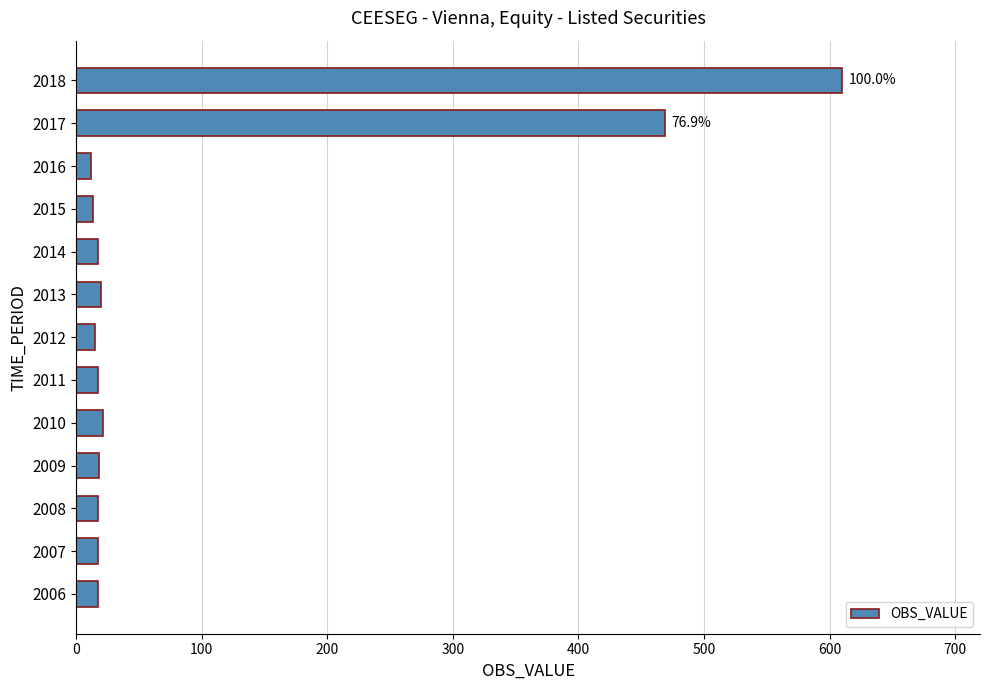

What is the sum of the values at 2012 and 2014?

32